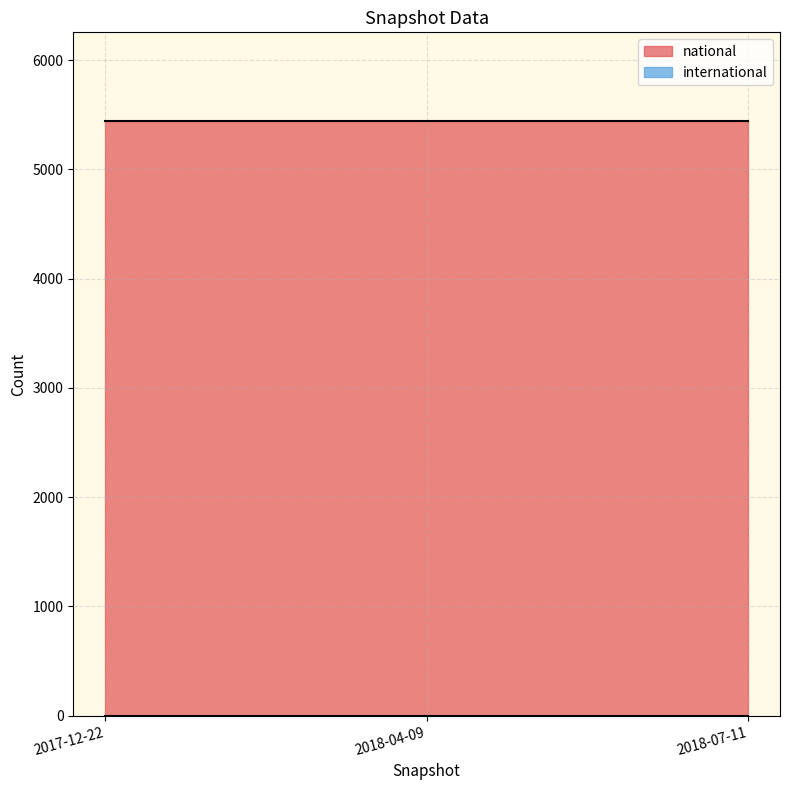

Does the chart have visible grid lines?

Yes